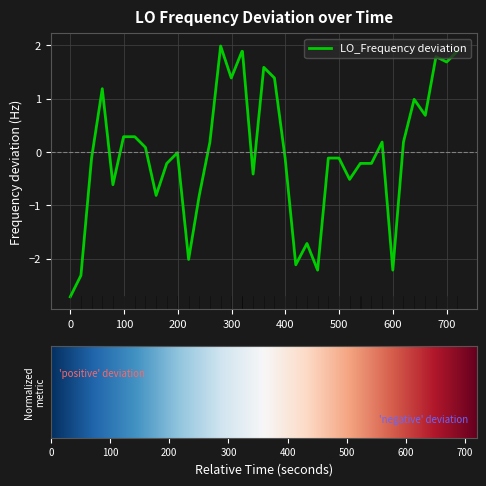

Is this an area chart (filled region under the line)?

No